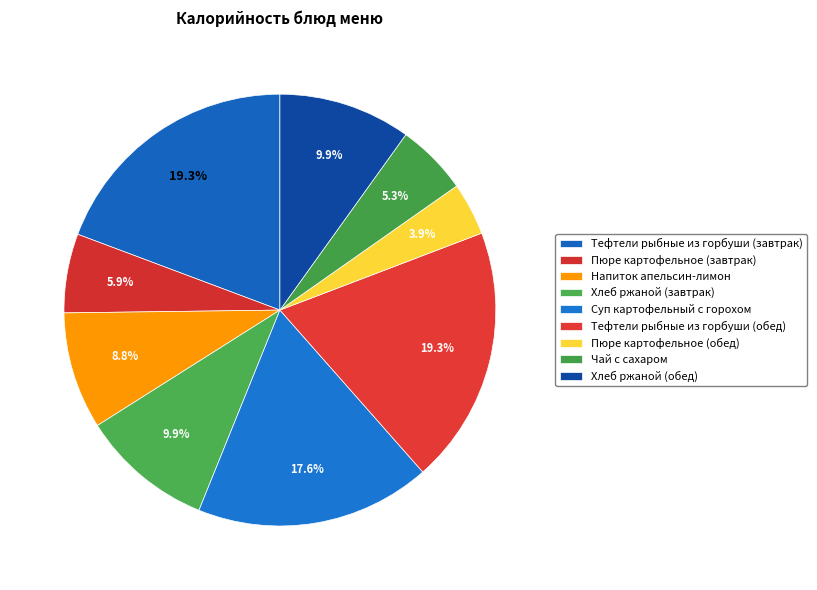

How many slices are in this pie chart?

9